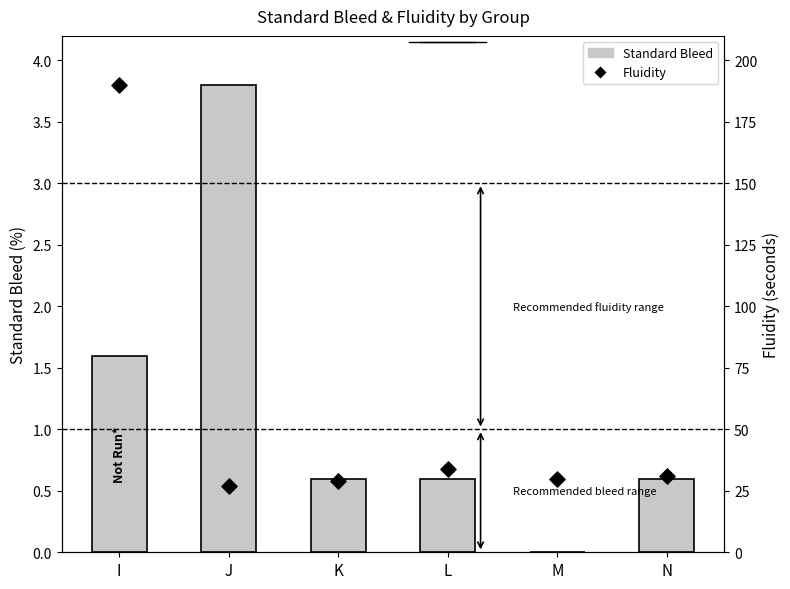

What are all the series names shown in the legend?

Standard Bleed, Fluidity